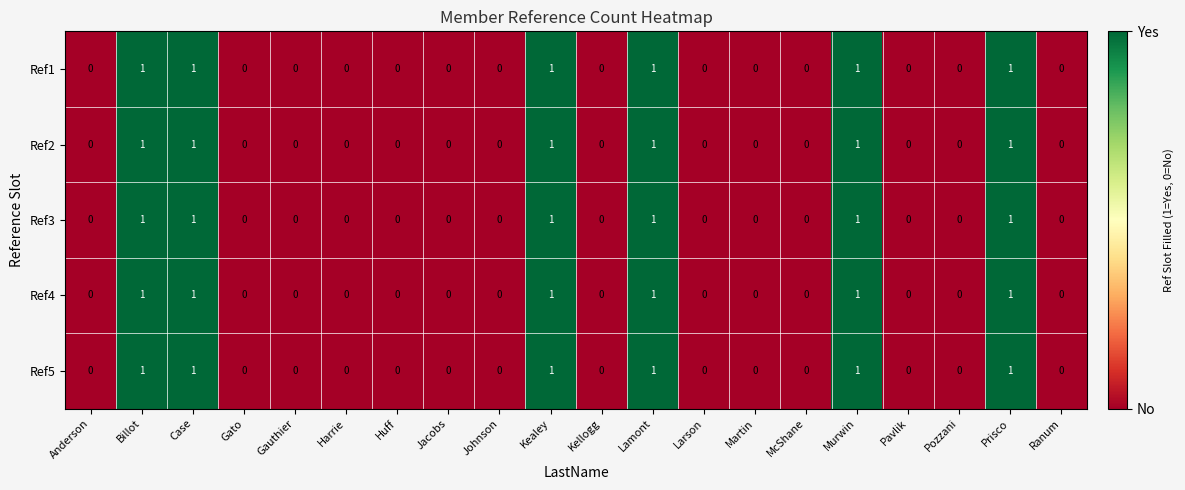

True or false: Ref5 has a value of 0 at McShane.

True